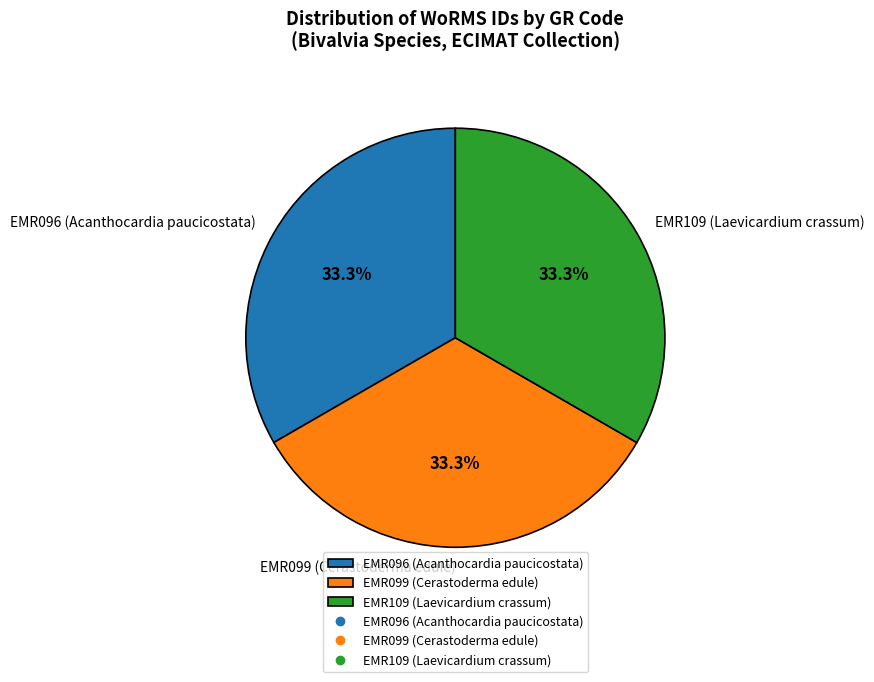

To the nearest percent, what is the combined percentage of EMR099 (Cerastoderma edule) and EMR096 (Acanthocardia paucicostata)?

67%